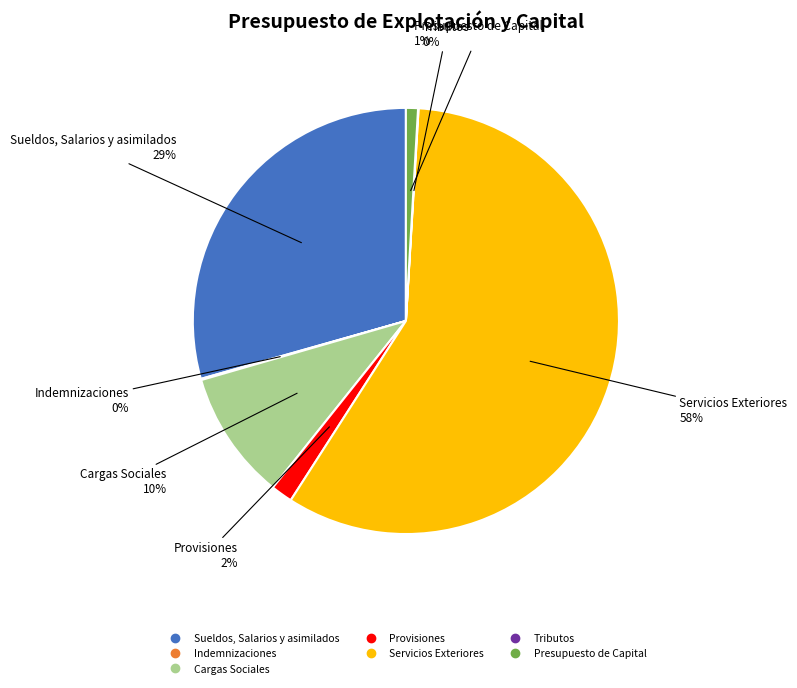

Is it true that Servicios Exteriores is 72% of the pie?

False